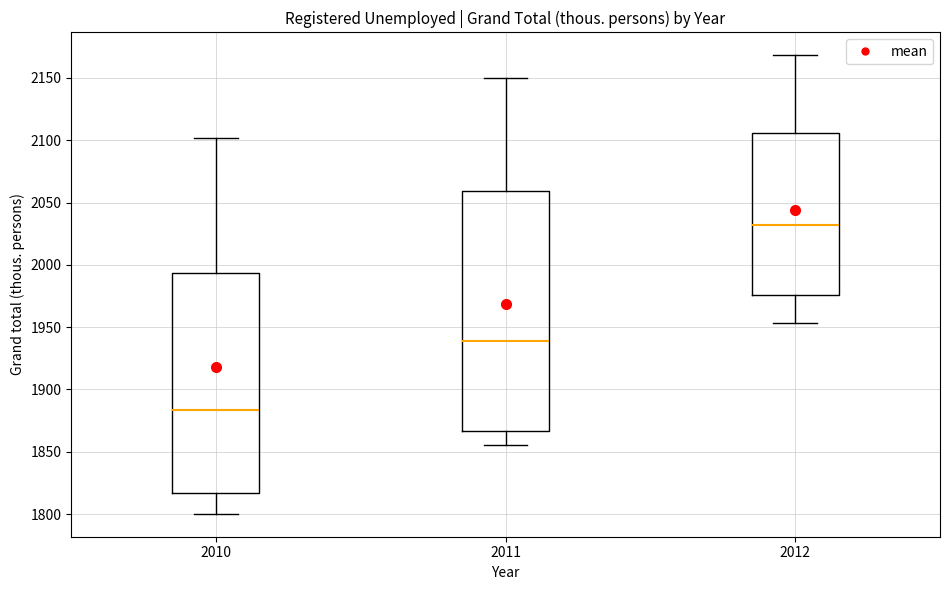

Which box is the tallest, from its lower edge to its upper edge?

2011